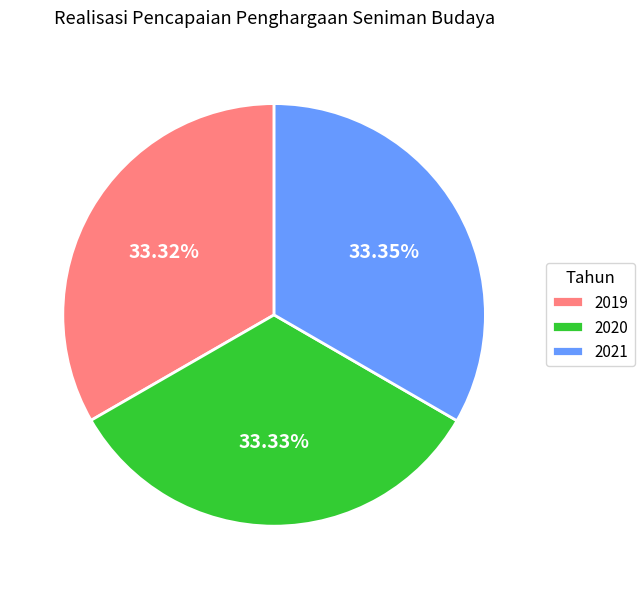

How many segments does this pie chart have?

3